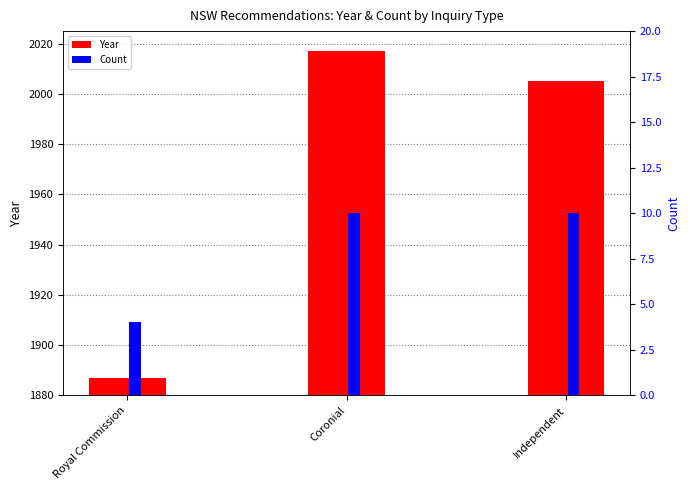

What is the difference between the second highest and minimum values in the Count series?

6